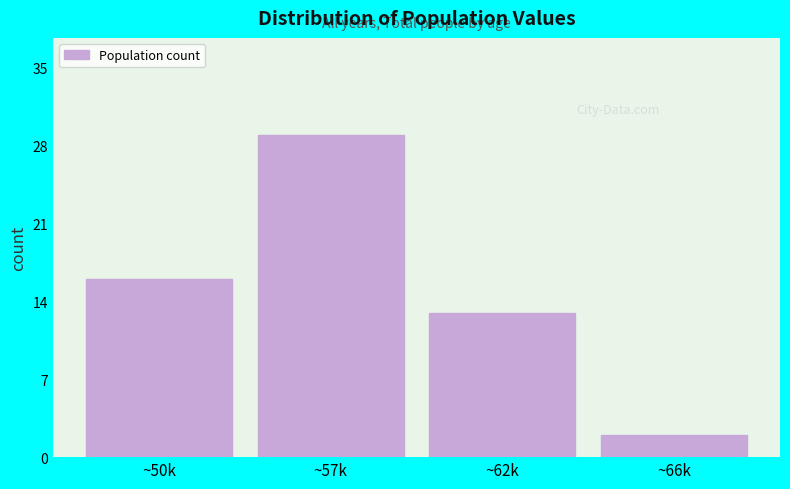

Reading left to right, transcribe all the data shown in this chart.

~50k=16	~57k=29	~62k=13	~66k=2